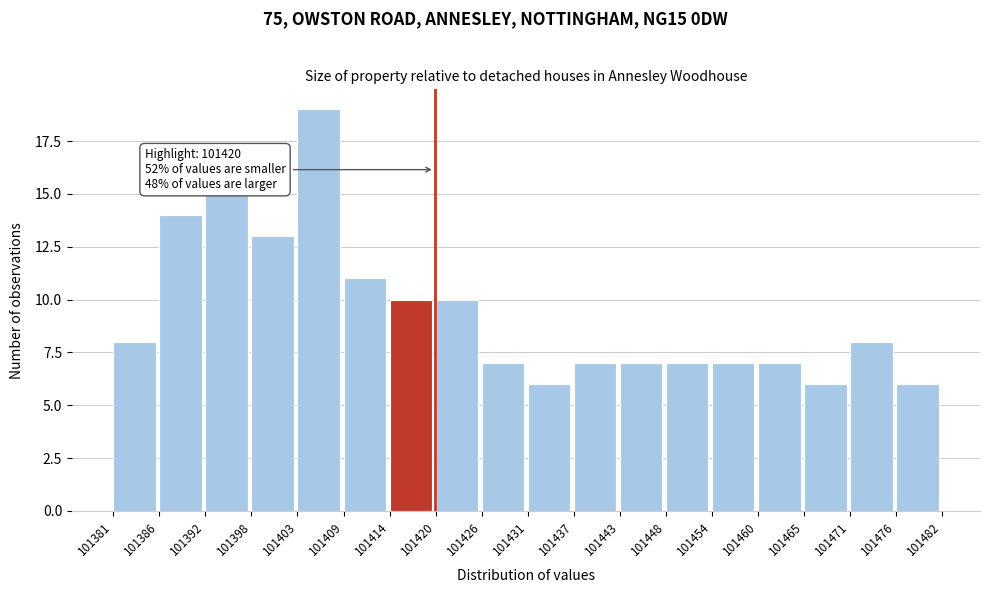

Over which range of the x-axis is the bar tallest?

101403 to 101409